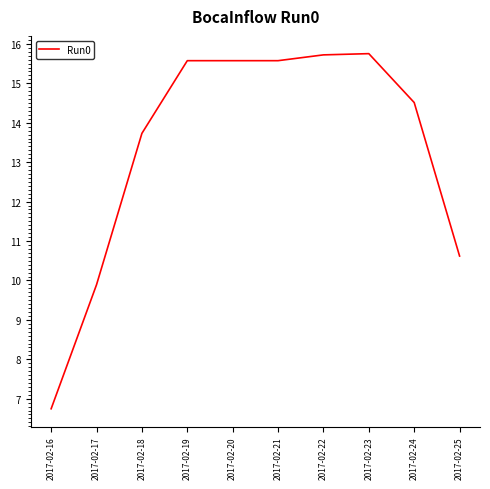

Which category has the lowest value across all series?

2017-02-16